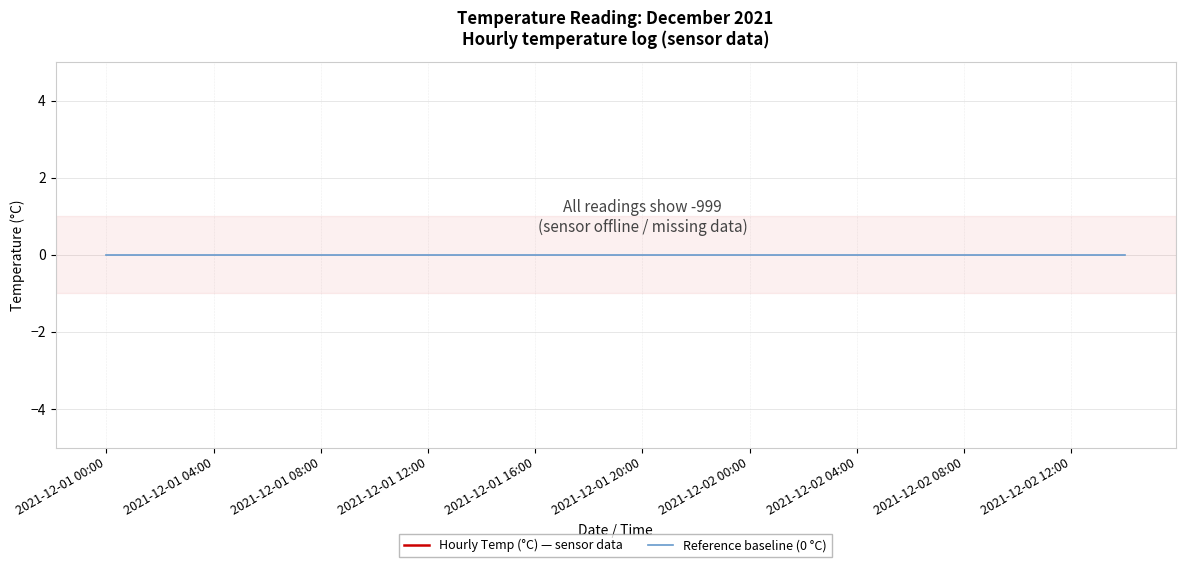

Which series has the largest range (max minus min)?

Reference baseline (0 °C)